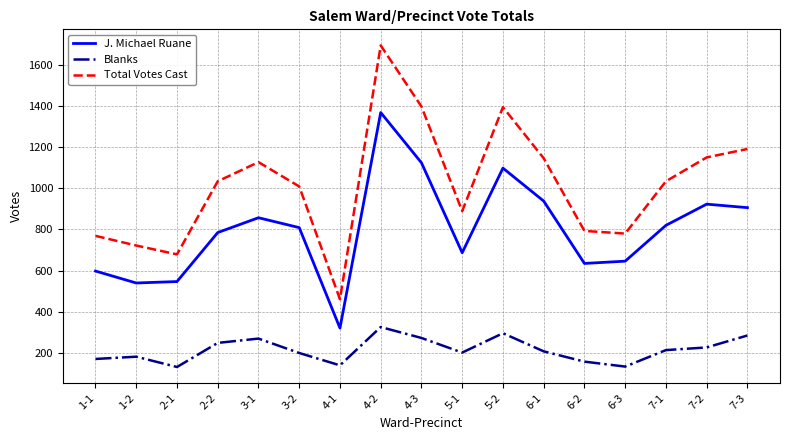

What is the sum of all Total Votes Cast values?

17269